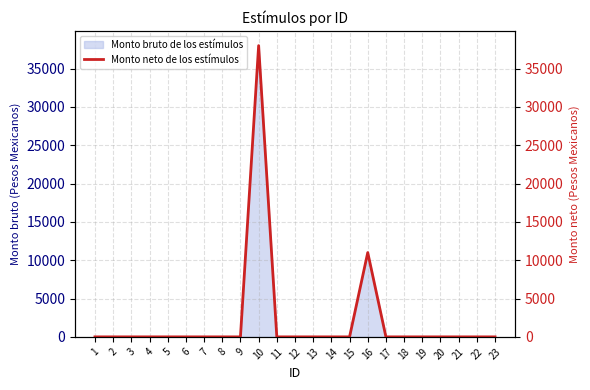

At which category does the chart reach its minimum across all series?

1